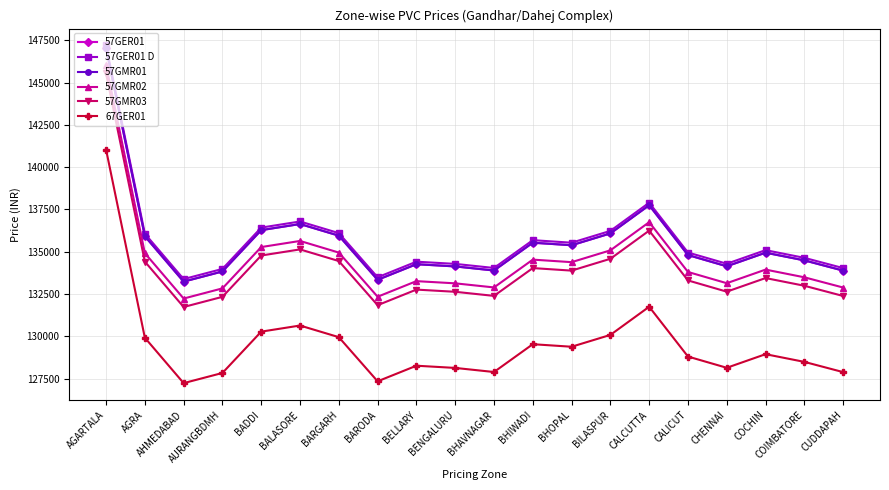

At which category is the sum across all series the highest?

AGARTALA